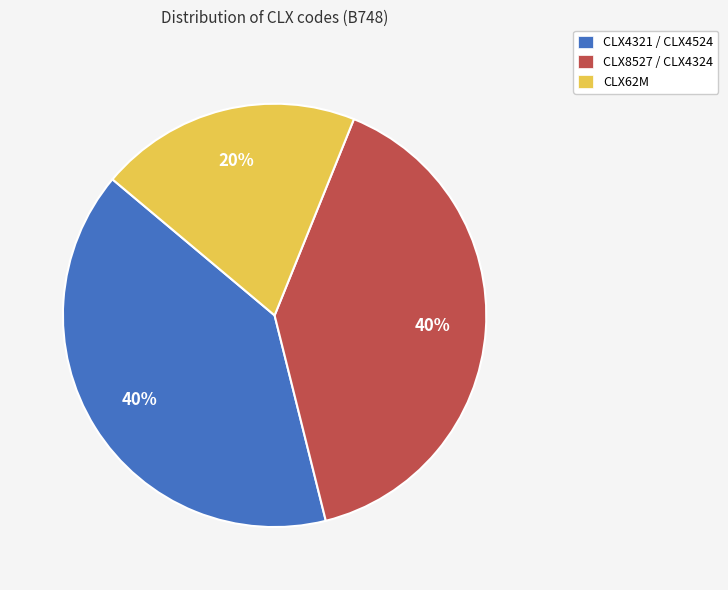

How many slices are in this pie chart?

3